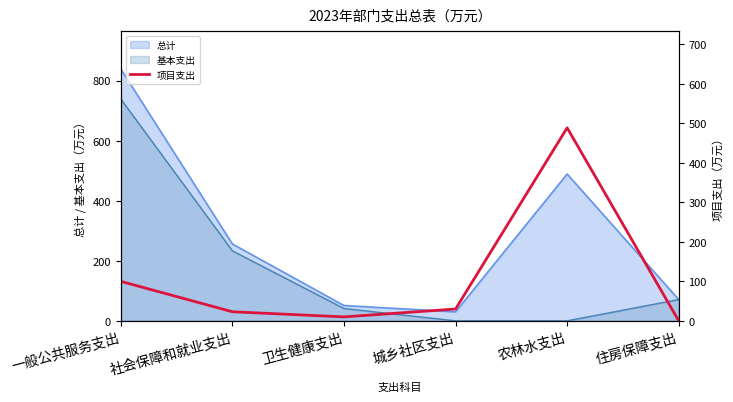

What position from the right is 卫生健康支出?

4